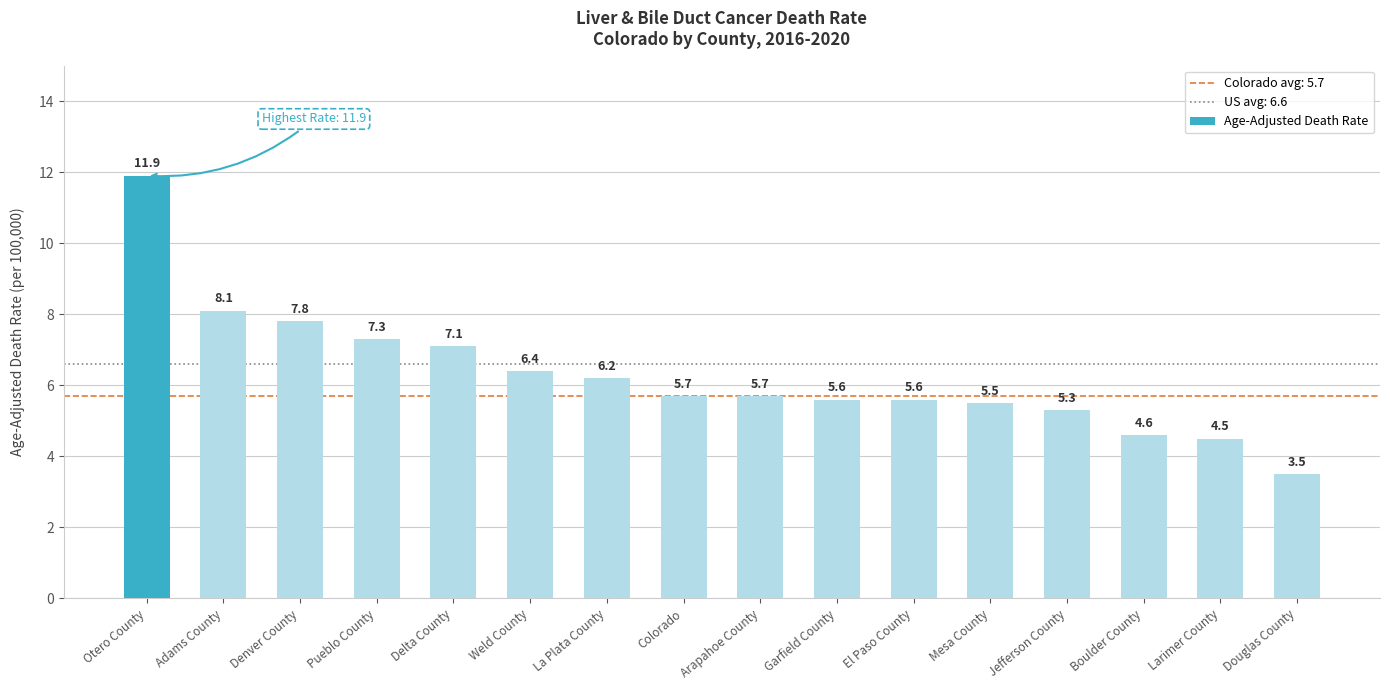

Reading left to right, list all the values displayed in this chart.

Otero County=11.9	Adams County=8.1	Denver County=7.8	Pueblo County=7.3	Delta County=7.1	Weld County=6.4	La Plata County=6.2	Colorado=5.7	Arapahoe County=5.7	Garfield County=5.6	El Paso County=5.6	Mesa County=5.5	Jefferson County=5.3	Boulder County=4.6	Larimer County=4.5	Douglas County=3.5